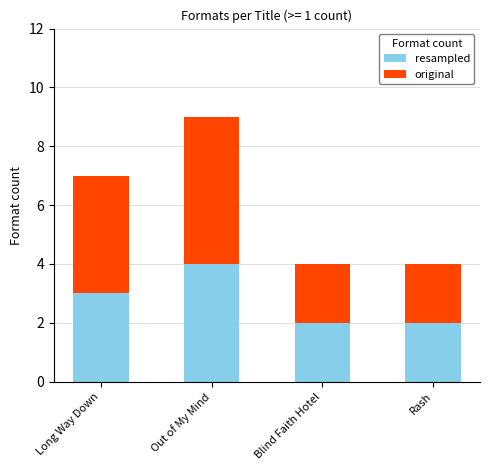

What is the approximate value of resampled at Blind Faith Hotel?

2